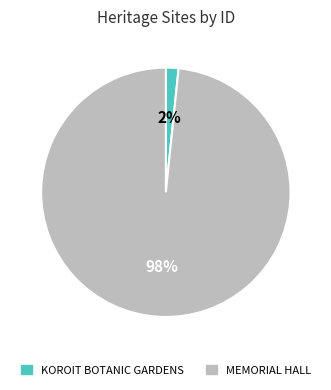

Is there a majority slice in this chart?

Yes